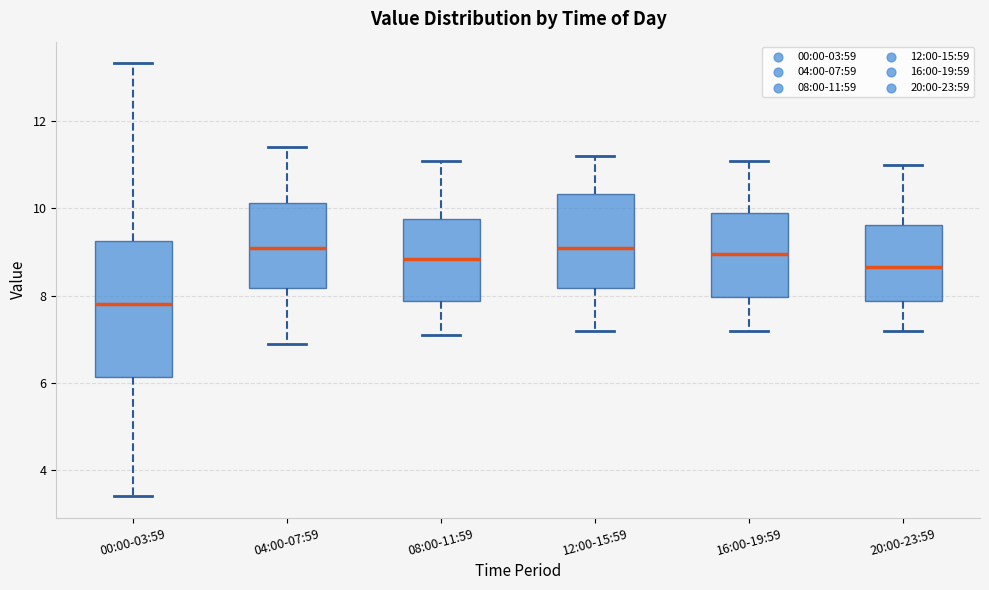

Comparing the boxes themselves (not the whiskers), which one is the tallest?

00:00-03:59